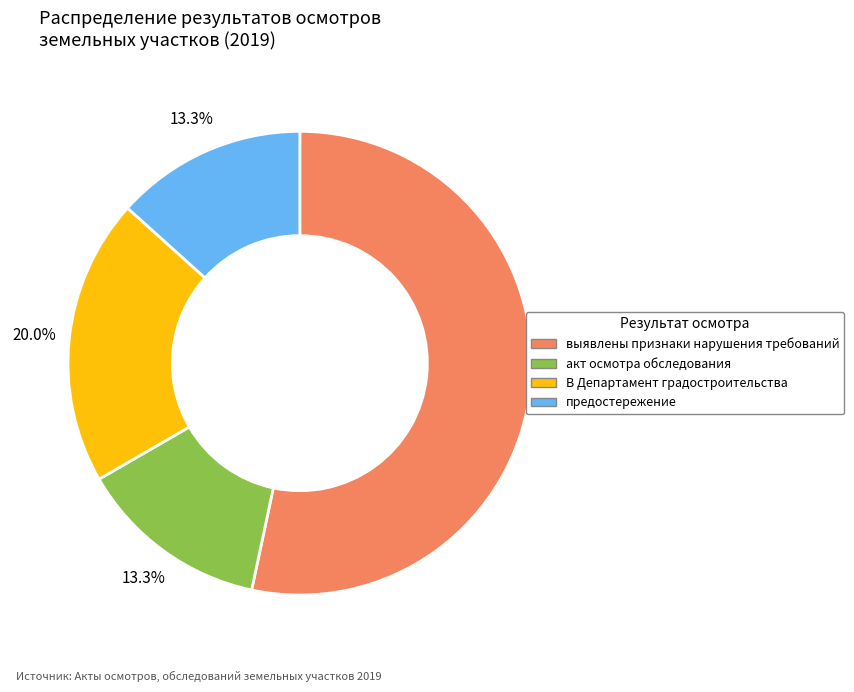

True or false: акт осмотра обследования accounts for 23% of the total.

False